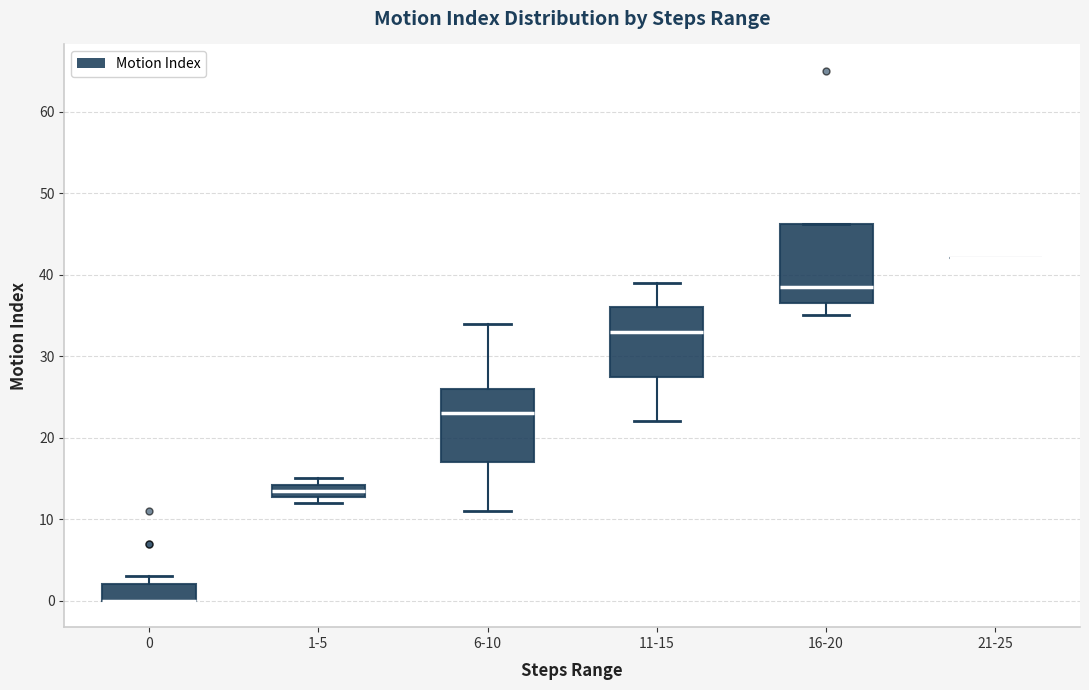

Reading left to right, transcribe this box plot: for each box, give where its median line is, the range the box spans, and where its two whiskers end, as read against the y-axis. The values are not printed on the chart, so give them approximately, as read against the axis.

0: median 0 (drawn on the box's lower edge), box 0 to 2, whiskers 0 to 3
1-5: median 14 (inside the box), box 13 to 14, whiskers 12 to 15
6-10: median 23, box 17 to 26, whiskers 11 to 34
11-15: median 33, box 28 to 36, whiskers 22 to 39
16-20: median 39, box 37 to 46, whiskers 35 to 46
21-25: box collapsed to a line at 42, whiskers 42 to 42